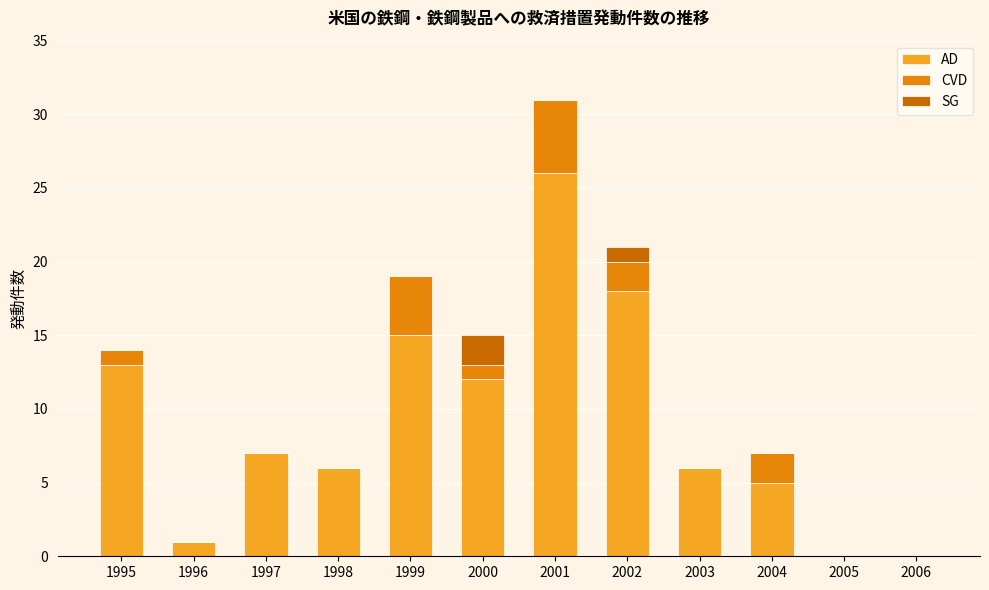

The value of AD at 1999 is 21. True or false?

False